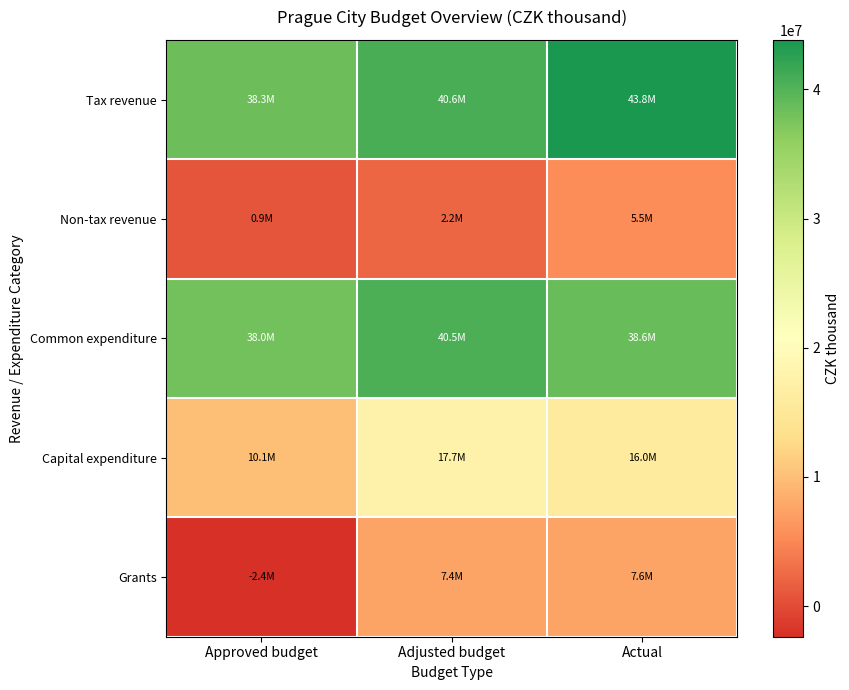

Which series has the largest total across all categories?

Tax revenue